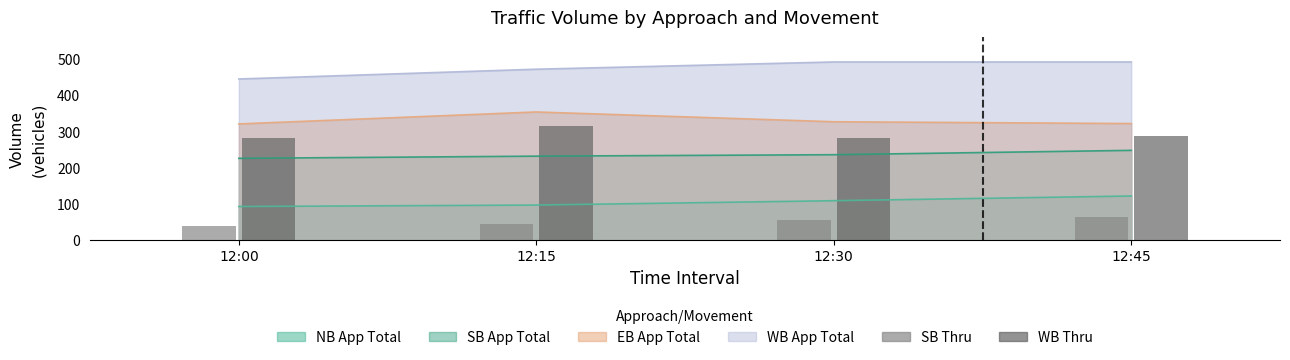

What is the difference between the second highest and minimum values in the SB Thru series?

15